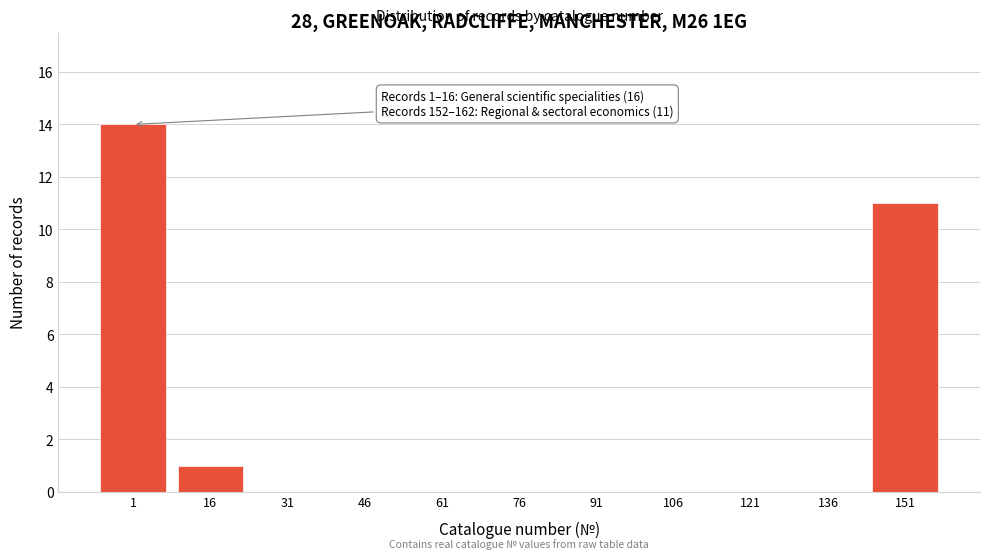

Reading right to left, what are all the values shown in this chart?

151=11	136=0	121=0	106=0	91=0	76=0	61=0	46=0	31=0	16=1	1=14